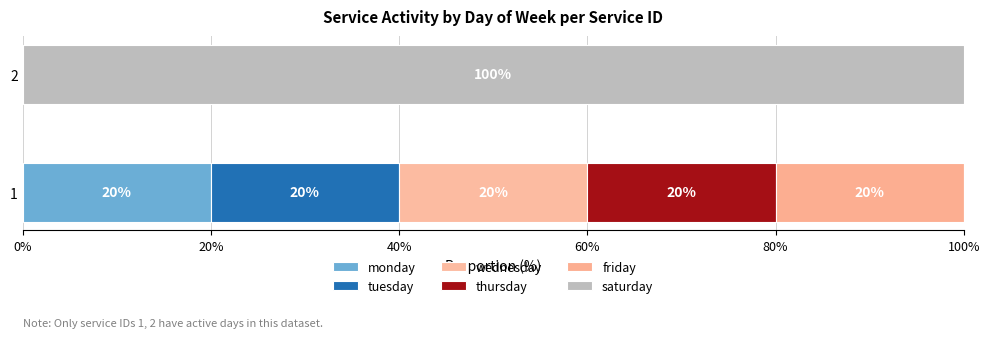

What are all the series names shown in the legend?

monday, tuesday, wednesday, thursday, friday, saturday